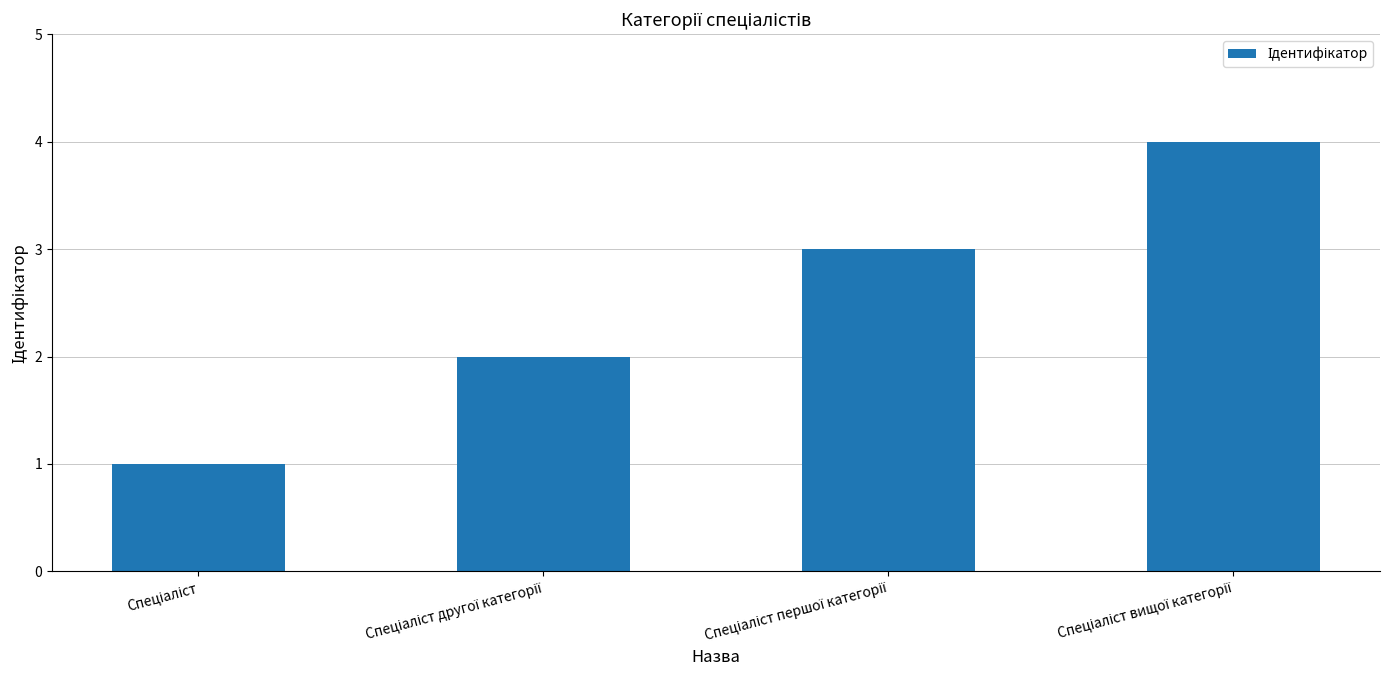

What is the minimum value shown in the chart?

1